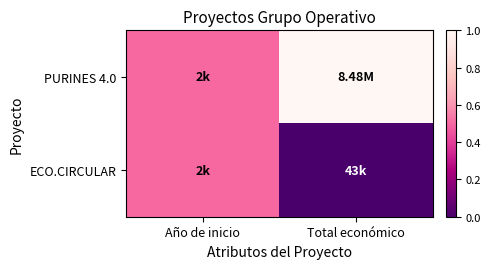

Reading left to right, what are all the values shown in this chart?

PURINES 4.0: Año de inicio=0.5	Total económico=1.0
ECO.CIRCULAR: Año de inicio=0.5	Total económico=0.0